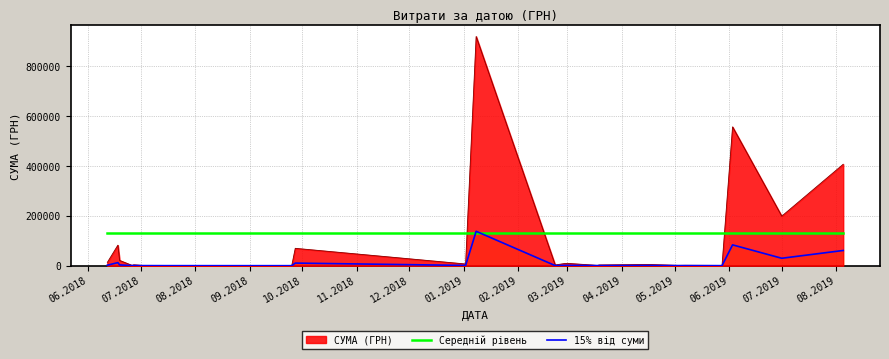

List the series in order of their overall mean, highest first.

Середній рівень, СУМА (ГРН), 15% від суми